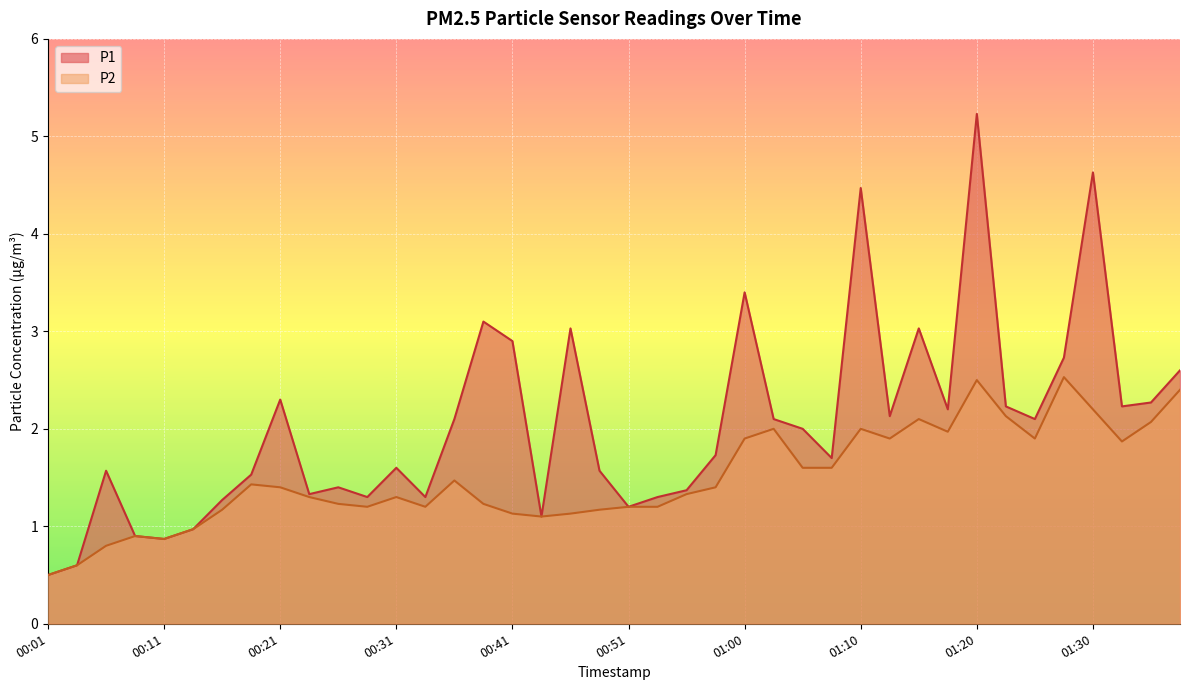

What is the difference between the P1 values at 00:41 and 00:58?

1.2